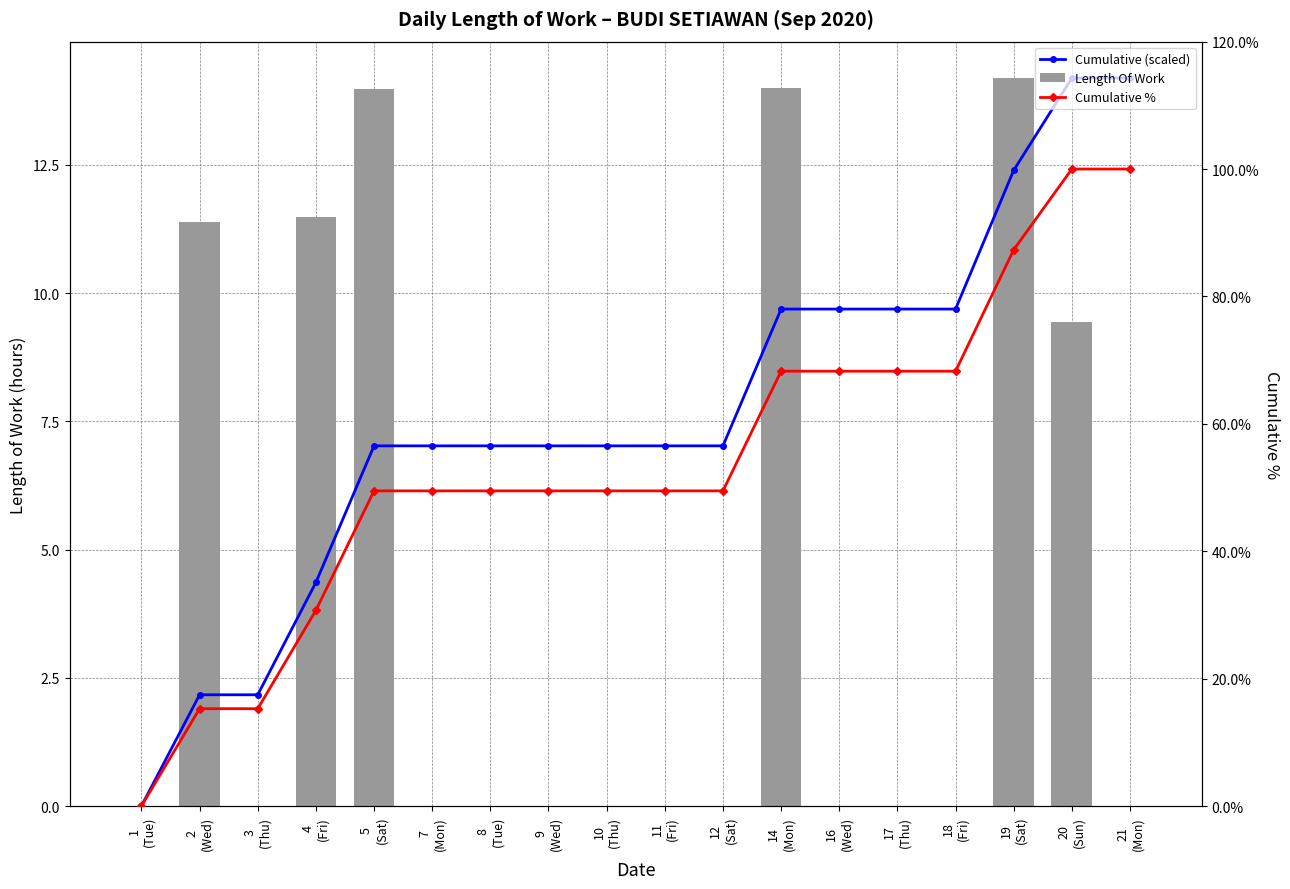

Reading left to right, list all the values displayed in this chart.

Cumulative (scaled): 0.0	2.2	2.2	4.4	7.0	7.0	7.0	7.0	7.0	7.0	7.0	9.7	9.7	9.7	9.7	12.4	14.2	14.2
Length Of Work: 0.0	11.4	0.0	11.5	14.0	0.0	0.0	0.0	0.0	0.0	0.0	14.0	0.0	0.0	0.0	14.2	9.4	0.0
Cumulative %: 0.0	15.3	15.3	30.7	49.5	49.5	49.5	49.5	49.5	49.5	49.5	68.3	68.3	68.3	68.3	87.3	100.0	100.0